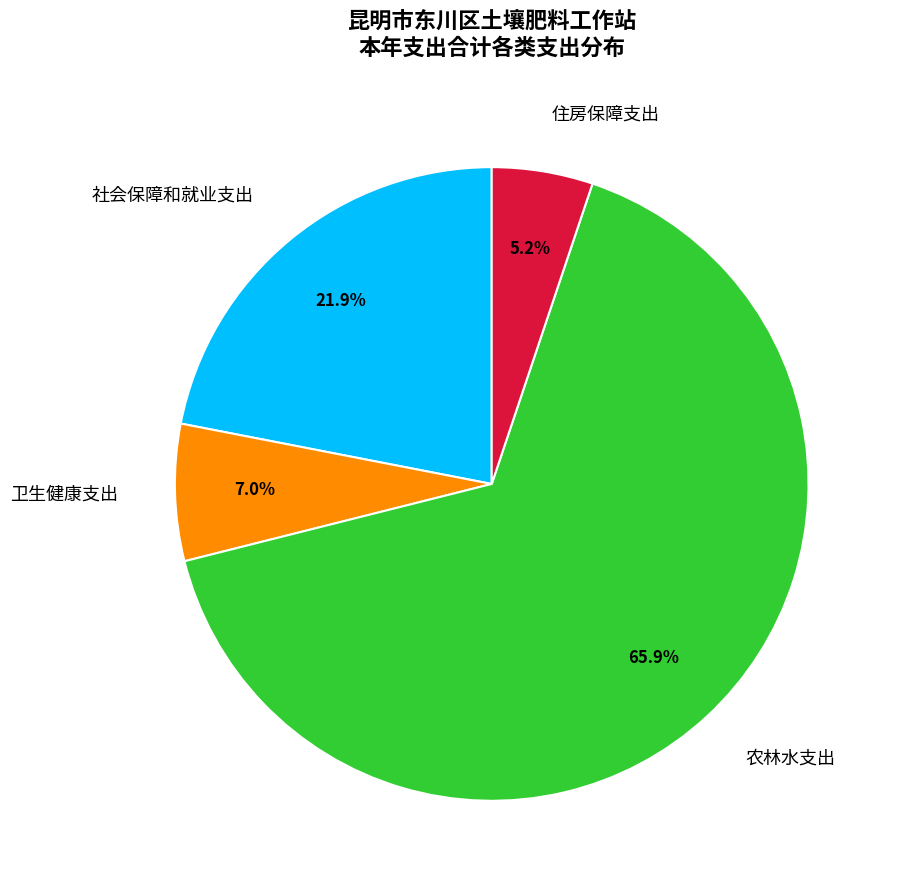

The 社会保障和就业支出 slice represents 16% of the pie. True or false?

False